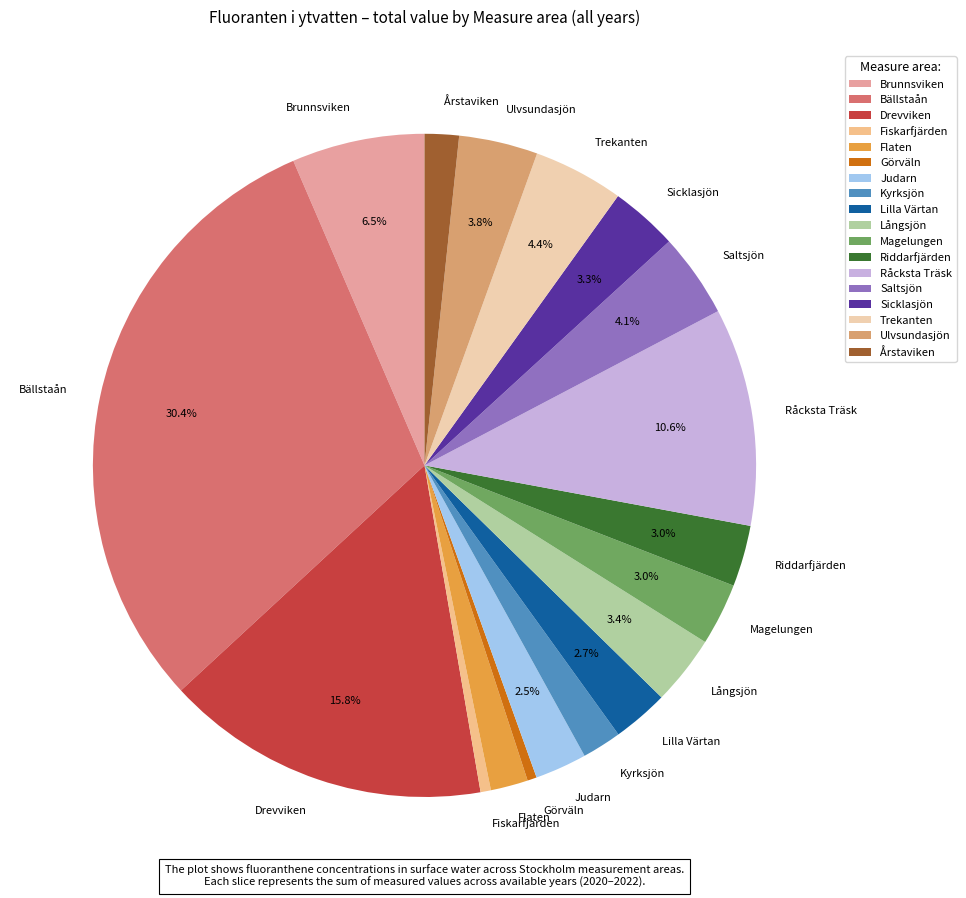

Is there any slice that represents more than half of the pie?

No